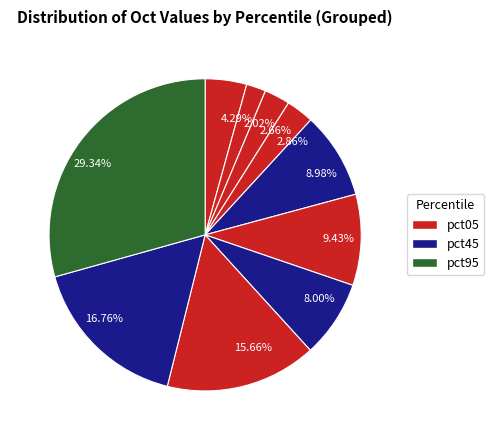

How many slices are in this pie chart?

10